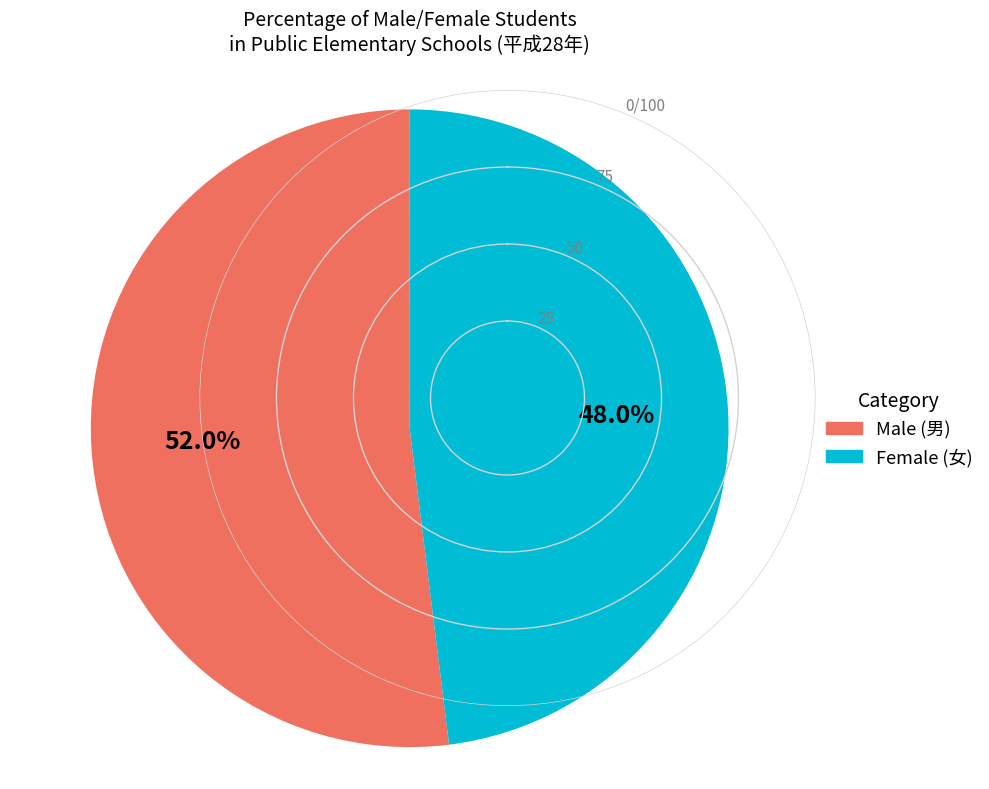

Does any single category account for the majority?

Yes